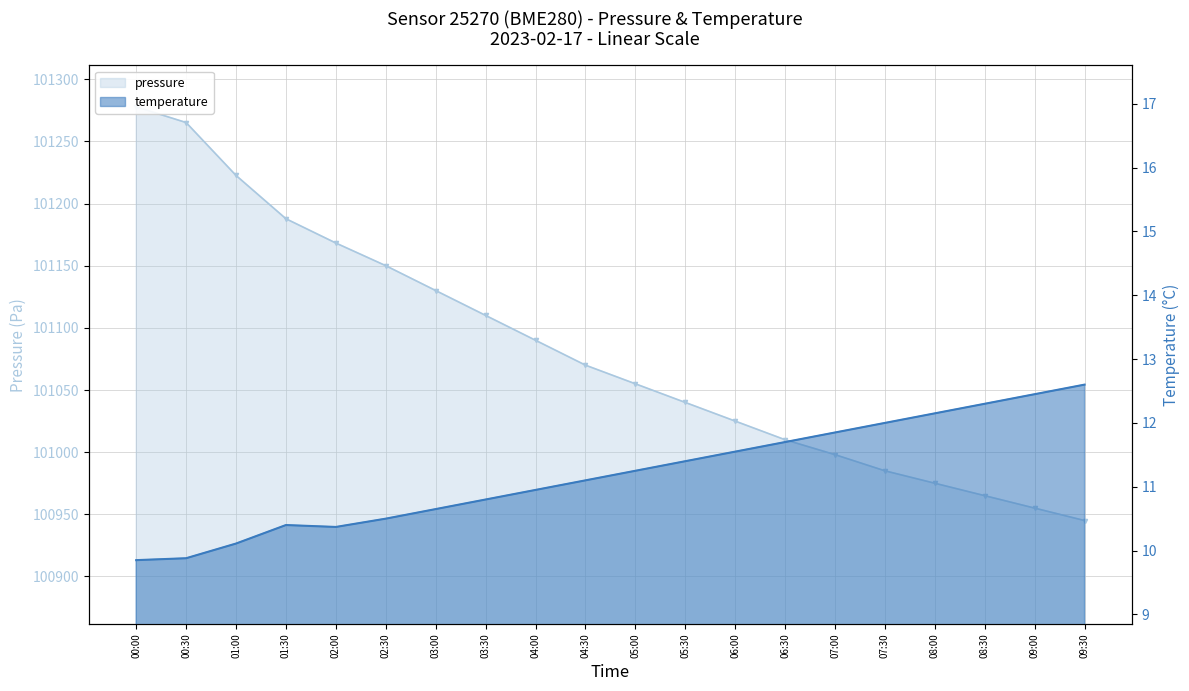

Which series has the widest spread of values?

pressure